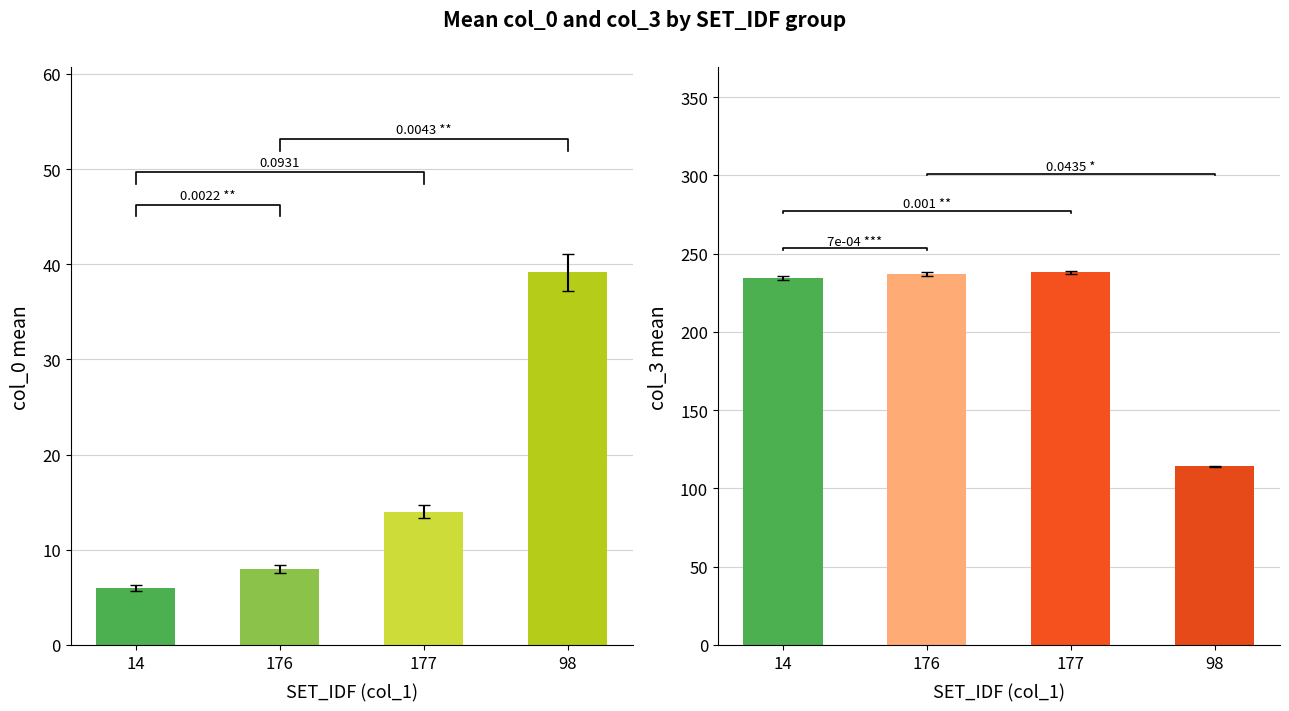

Is the value of col_3 at 177 greater than the value of col_0 at 176?

Yes